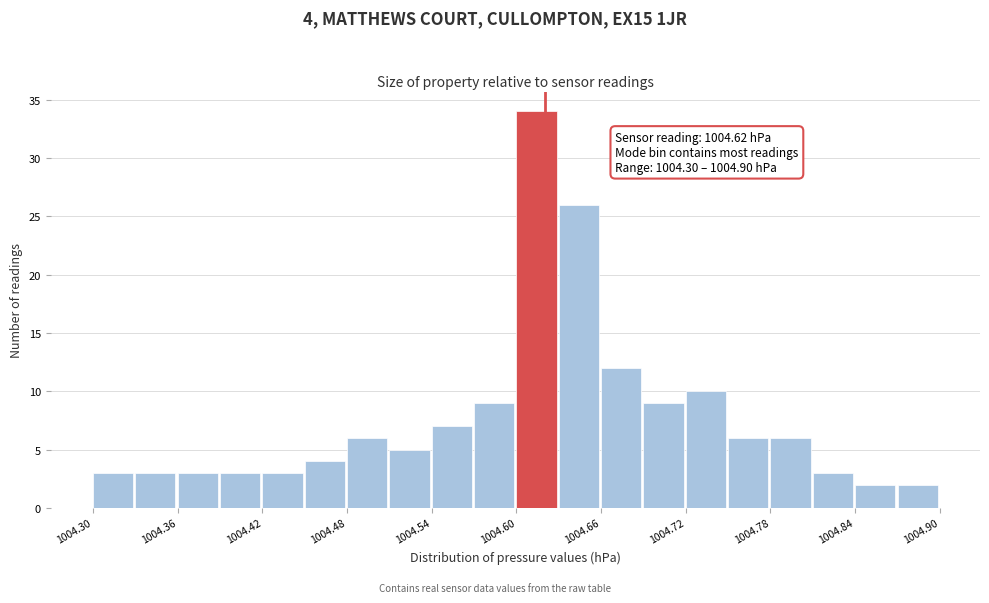

Around what value on the x-axis is the tallest bar? Give the approximate position of its centre, as read against the axis.

1004.61